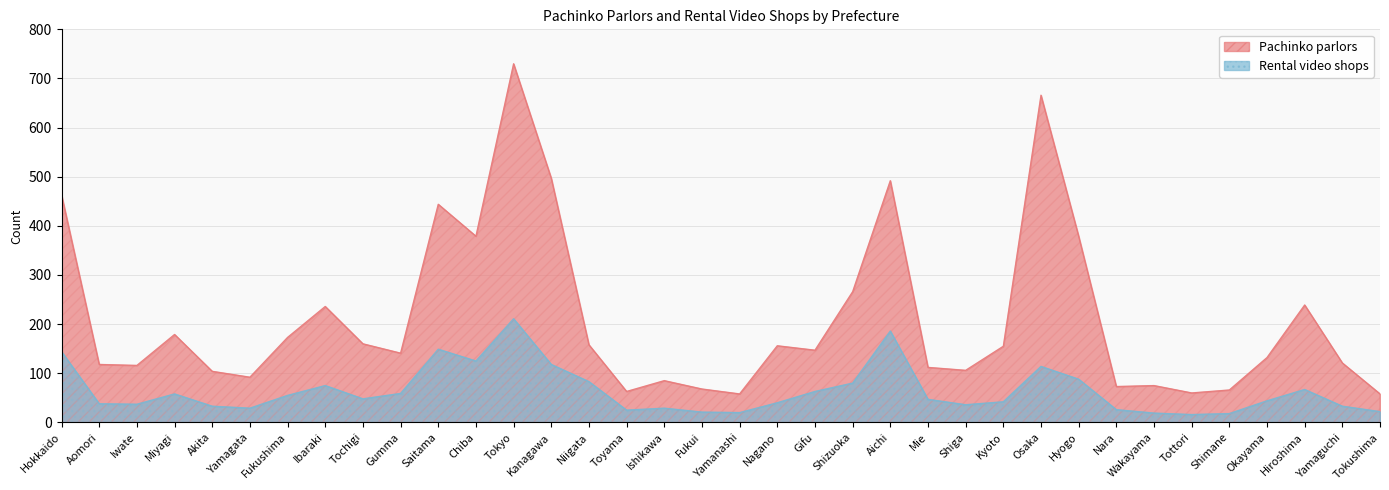

Where is the first local minimum for Rental video shops?

Iwate